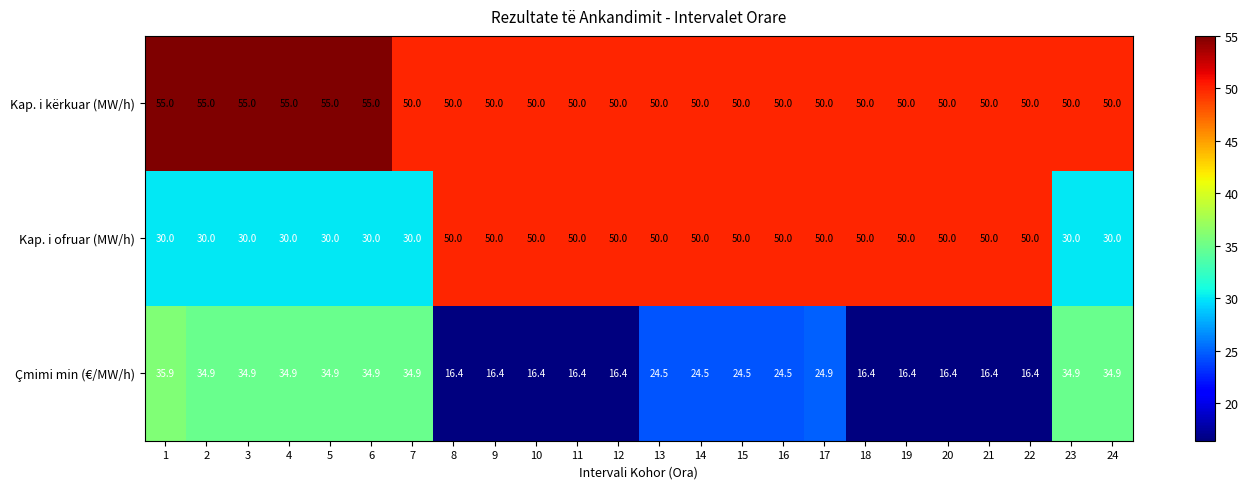

List the series in order of their peak value, lowest first.

Çmimi min (€/MW/h), Kap. i ofruar (MW/h), Kap. i kërkuar (MW/h)